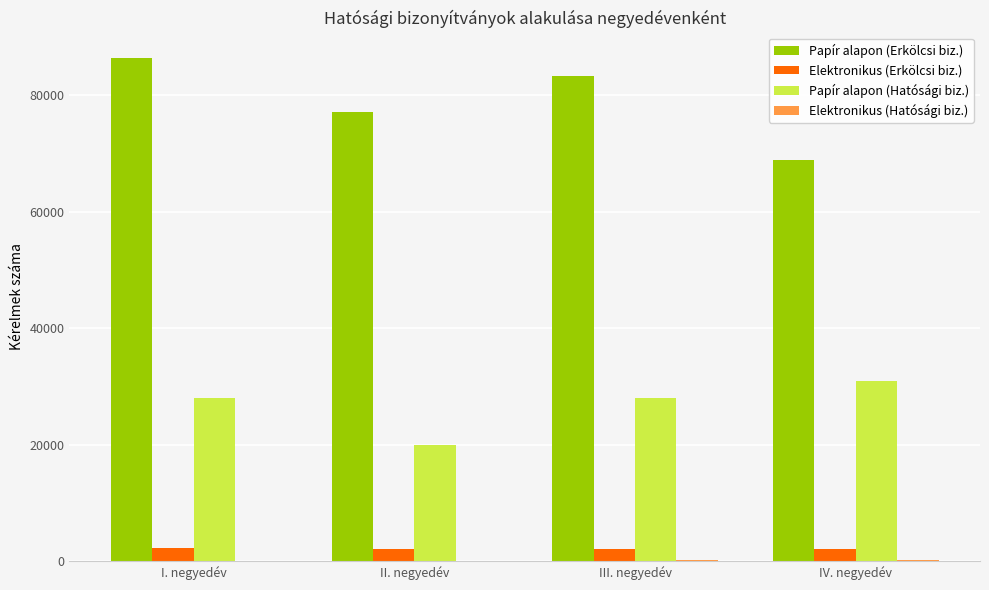

What is the maximum value shown in the chart?

86441